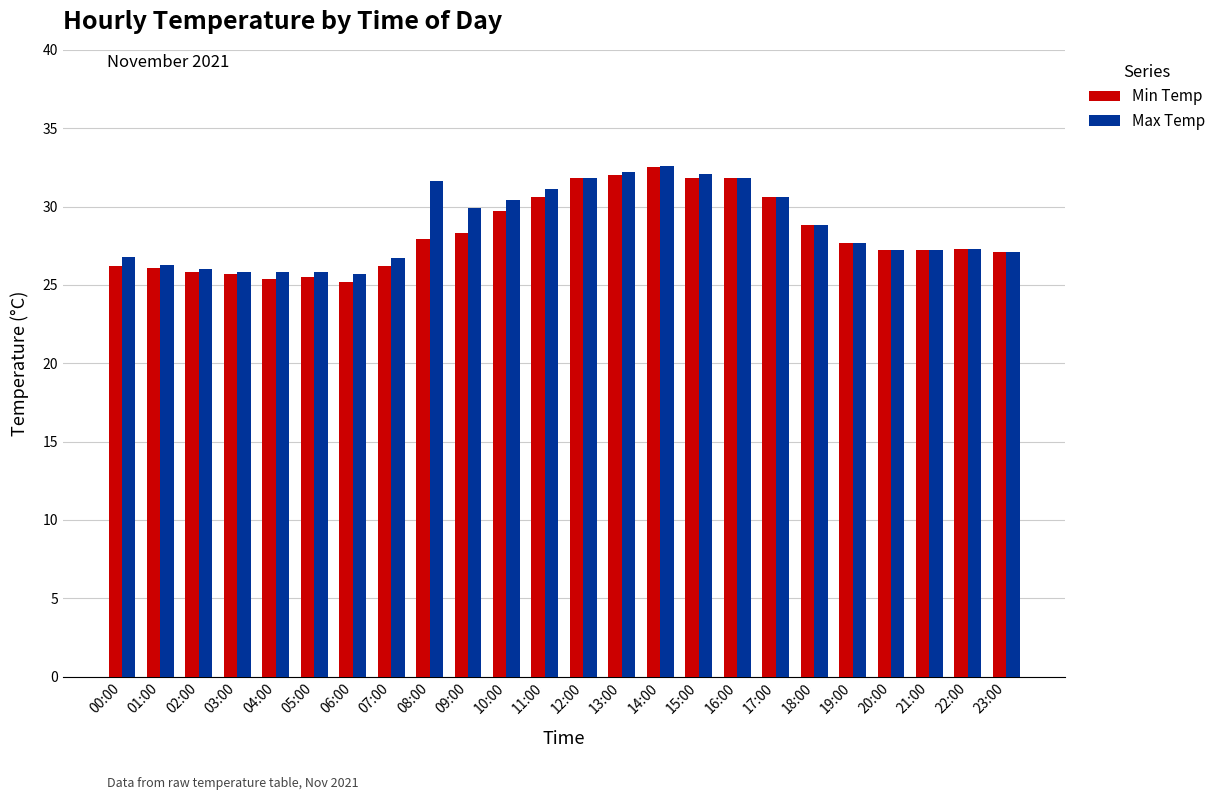

What is the label of the 7th bar from the right?

17:00